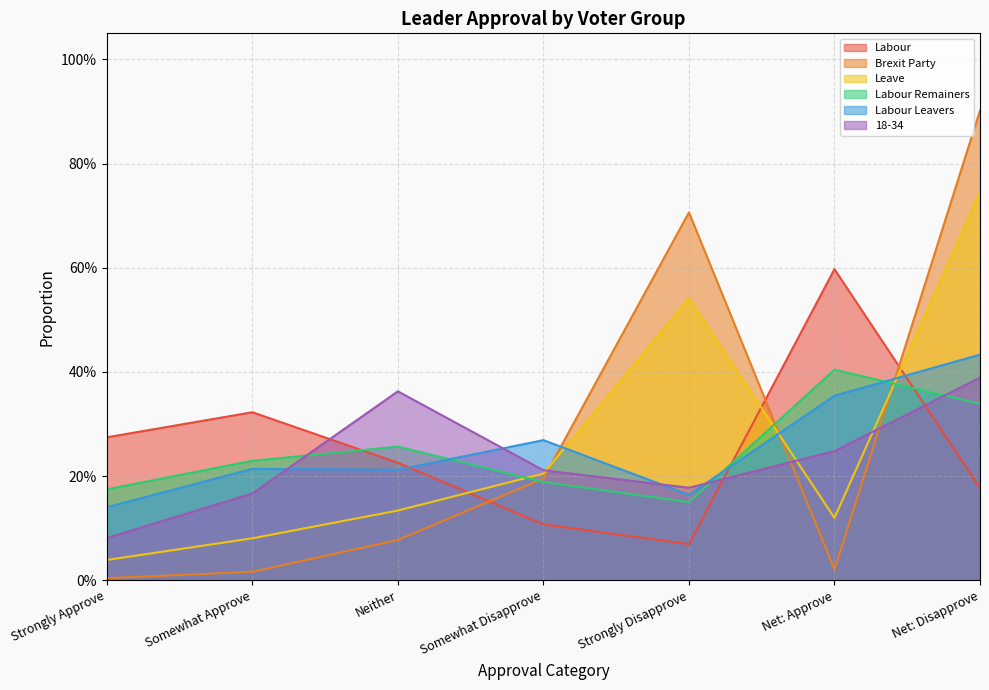

Is it true that Labour equals 0.6 at Net: Approve?

True